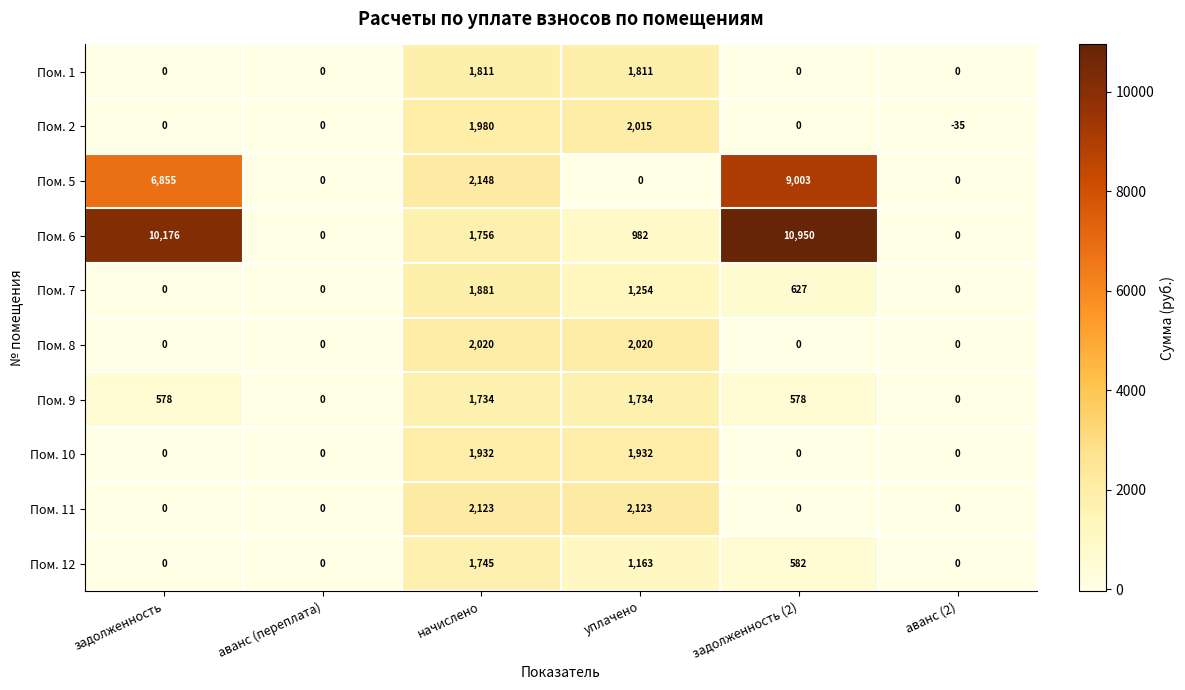

The Пом. 10 series shows 1932 at уплачено. True or false?

True